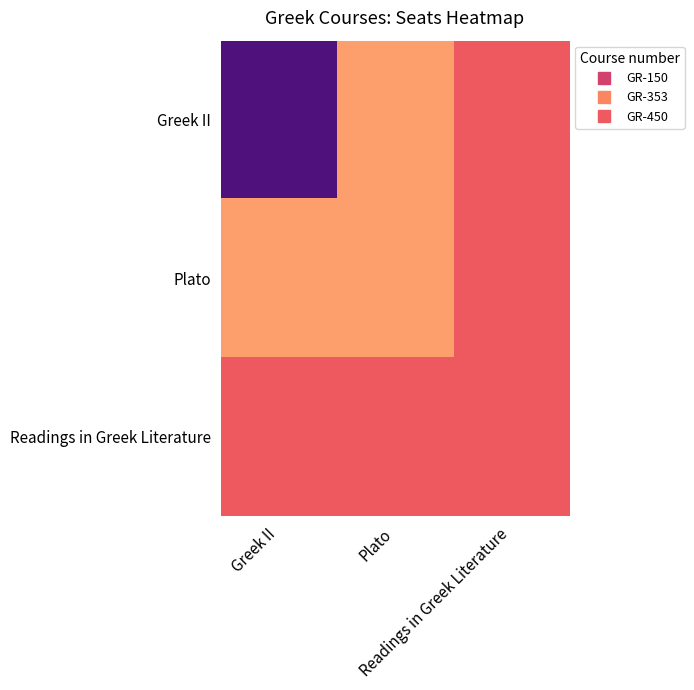

What is the spread (max minus min) of values at Greek II?

11